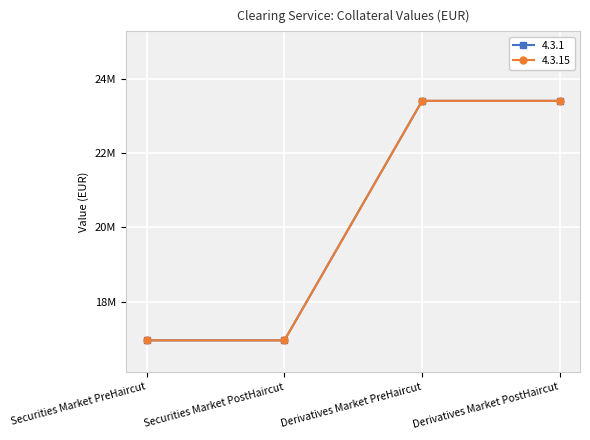

Which series has the largest total across all categories?

4.3.1